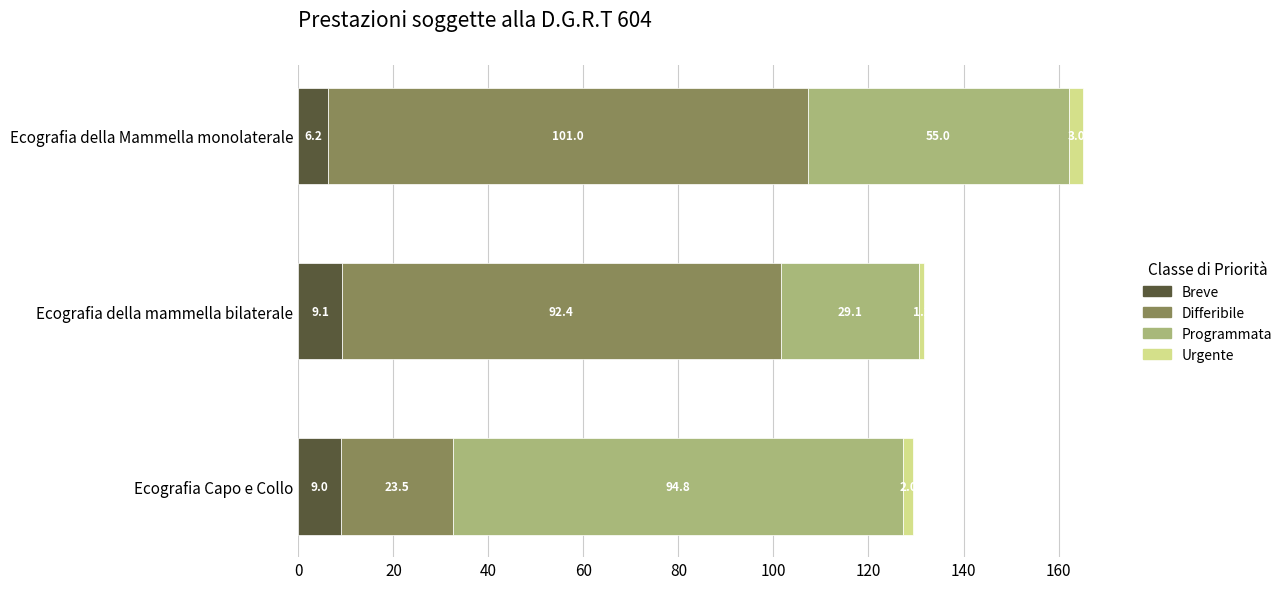

List the labels in order of Breve value, largest first.

Ecografia della mammella bilaterale, Ecografia Capo e Collo, Ecografia della Mammella monolaterale